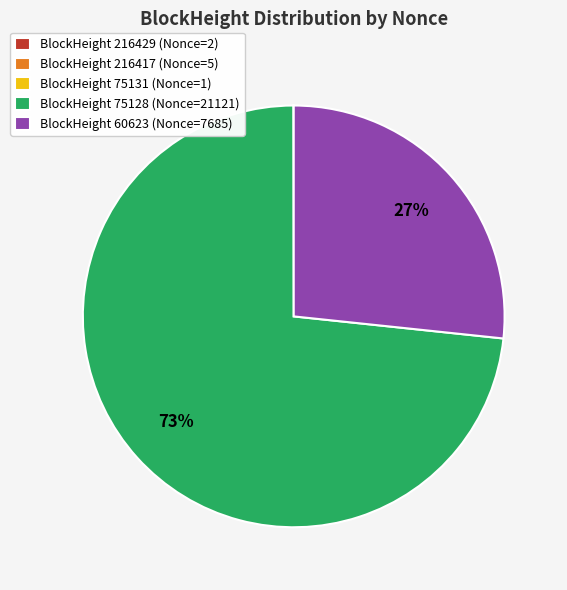

To the nearest percent, what portion does BlockHeight 75128 (Nonce=21121) represent?

73%